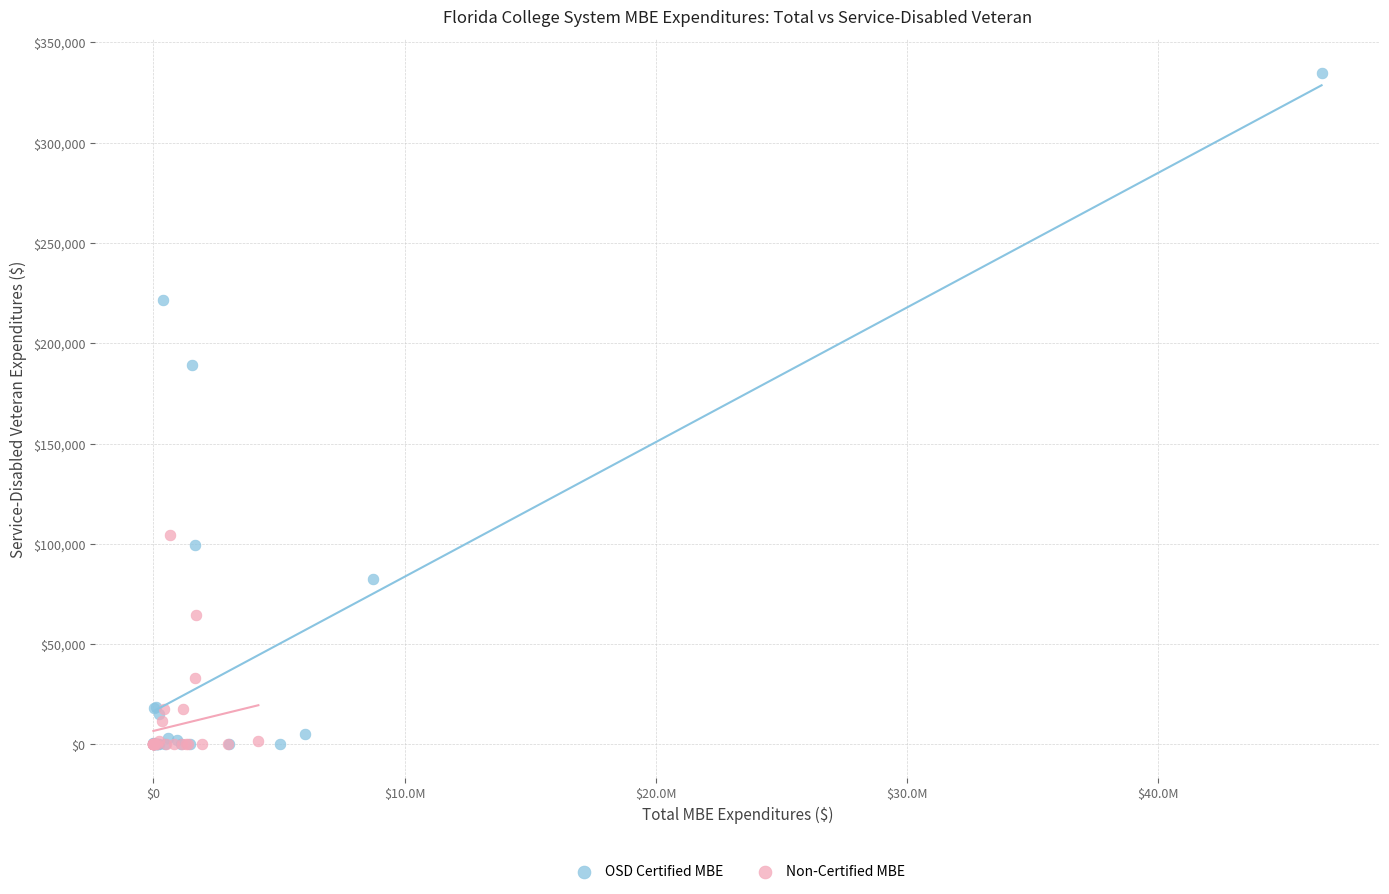

Which series contains the highest Y value?

OSD Certified MBE